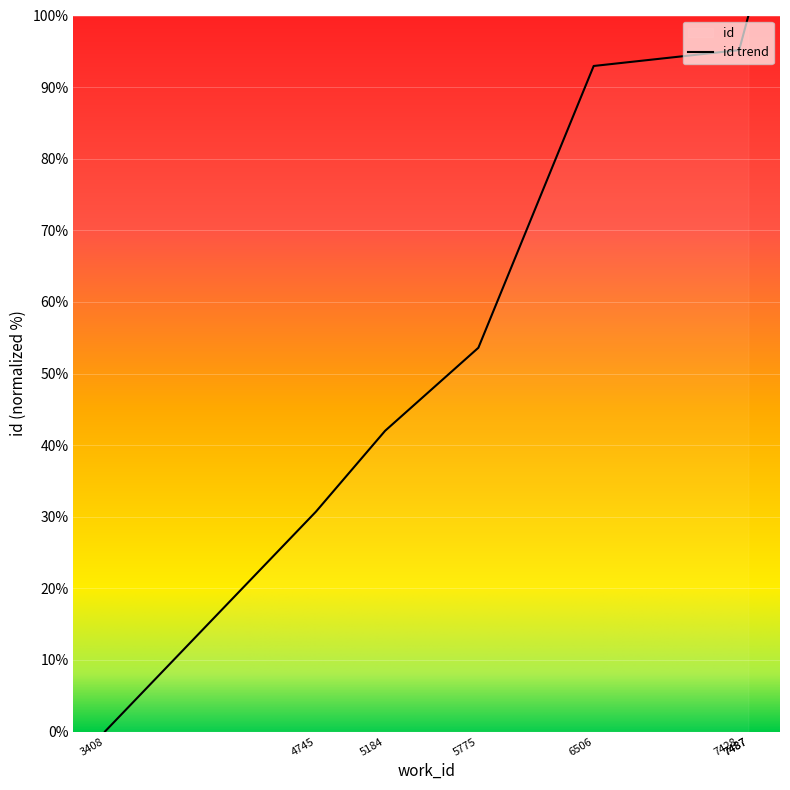

Reading left to right, what are all the values shown in this chart?

3408=0.0	4745=30.7	5184=42.0	5775=53.6	6506=93.0	7428=95.2	7487=100.0	7487=100.0